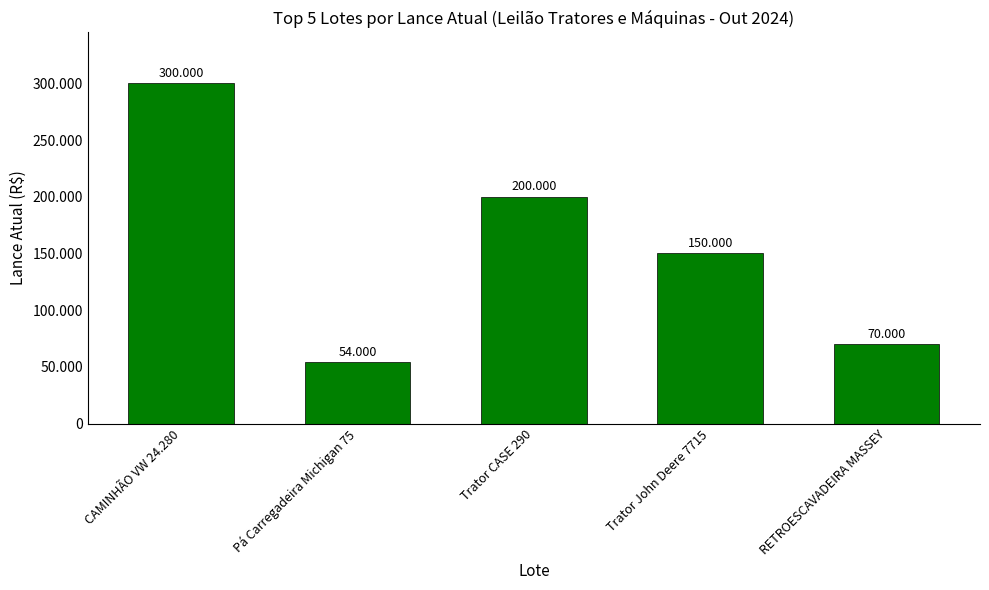

Between Pá Carregadeira Michigan 75 and Trator John Deere 7715, which is larger?

Trator John Deere 7715